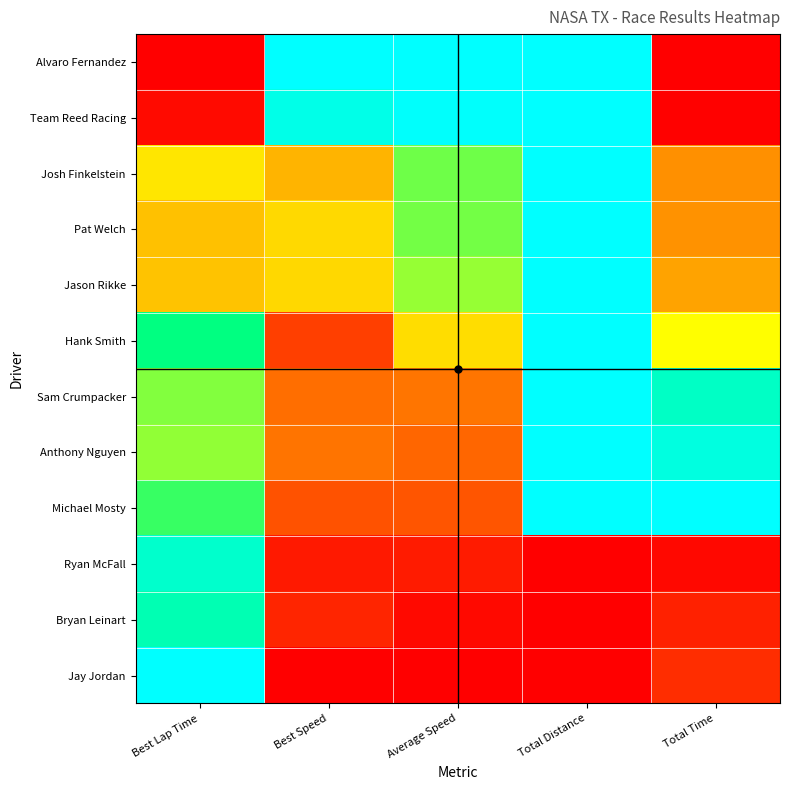

Between Average Speed and Best Speed, which is larger?

Average Speed